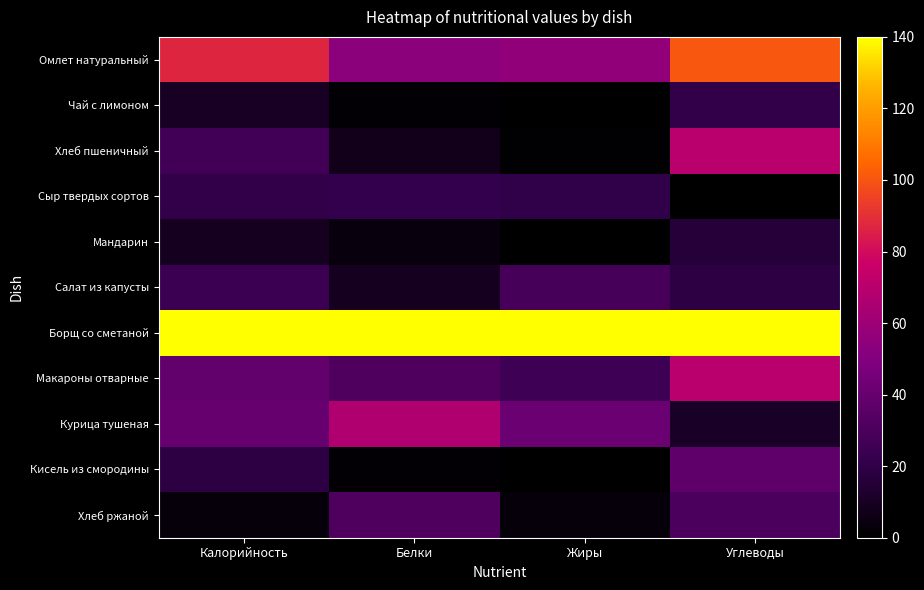

What is the difference between the highest and lowest values at Белки?

138.8